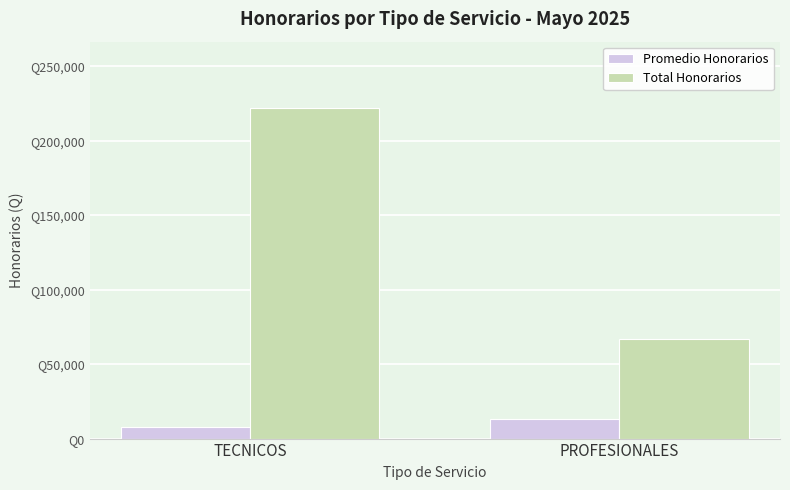

Does the chart contain any negative values?

No